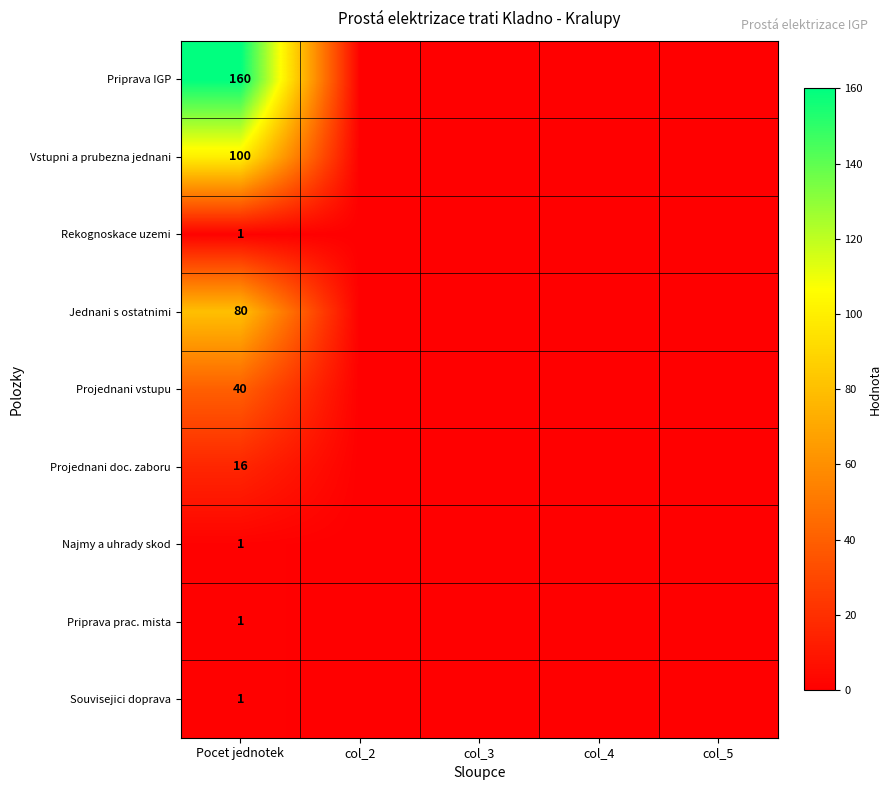

The value of Souvisejici doprava at Pocet jednotek is 1. True or false?

True